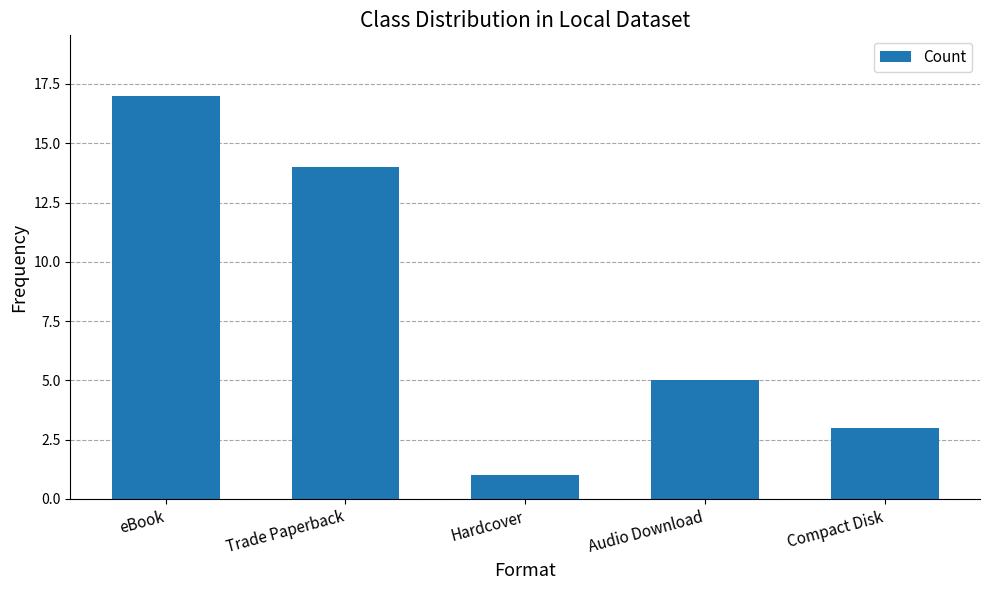

Does the chart contain any negative values?

No